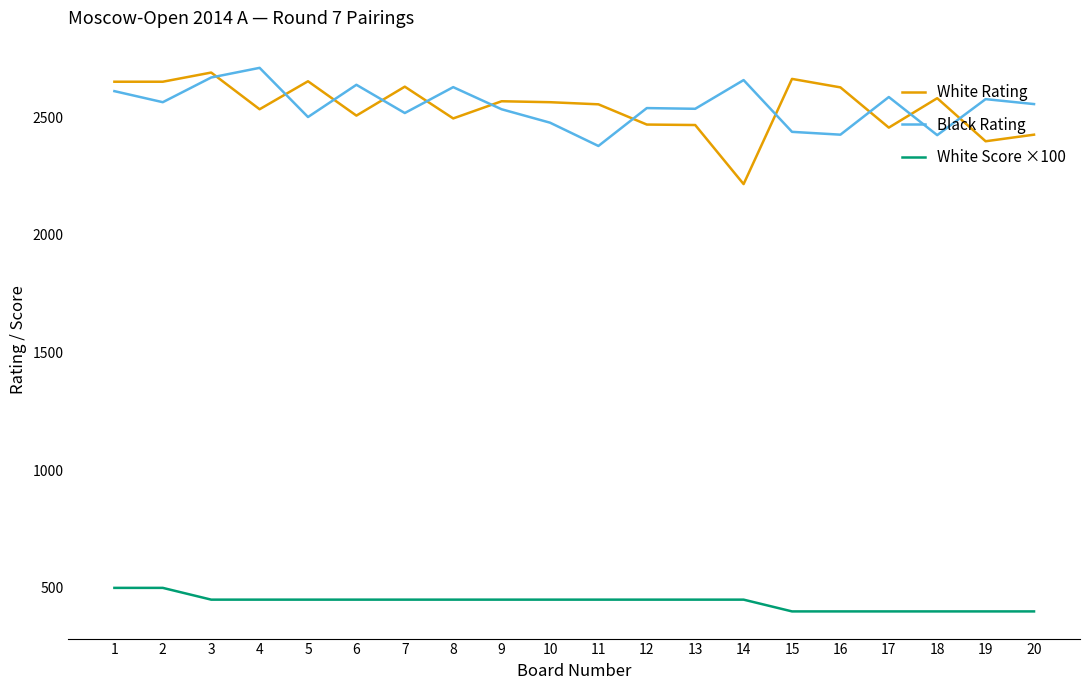

Count the number of data series in this chart.

3